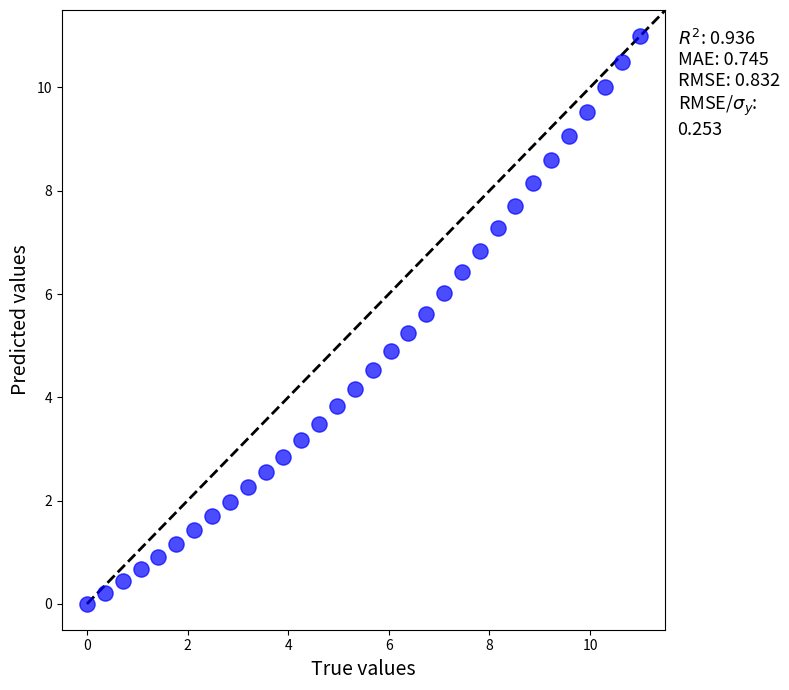

What is the range of Y values (max minus min)?

11.0